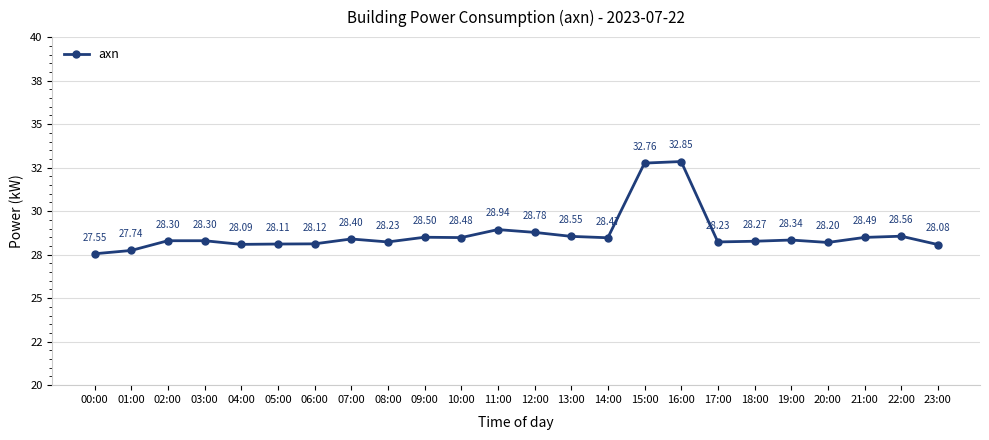

Is this an area chart (filled region under the line)?

No